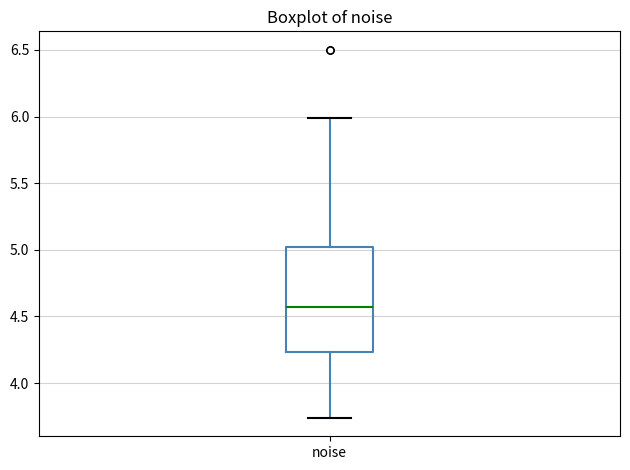

Read this box plot against the y-axis: the position of the median line, the range covered by the box, and the ends of both whiskers. The values are not printed on the chart, so give them approximately, as read against the axis.

median 4.55, box 4.25 to 5.00, whiskers 3.75 to 6.00